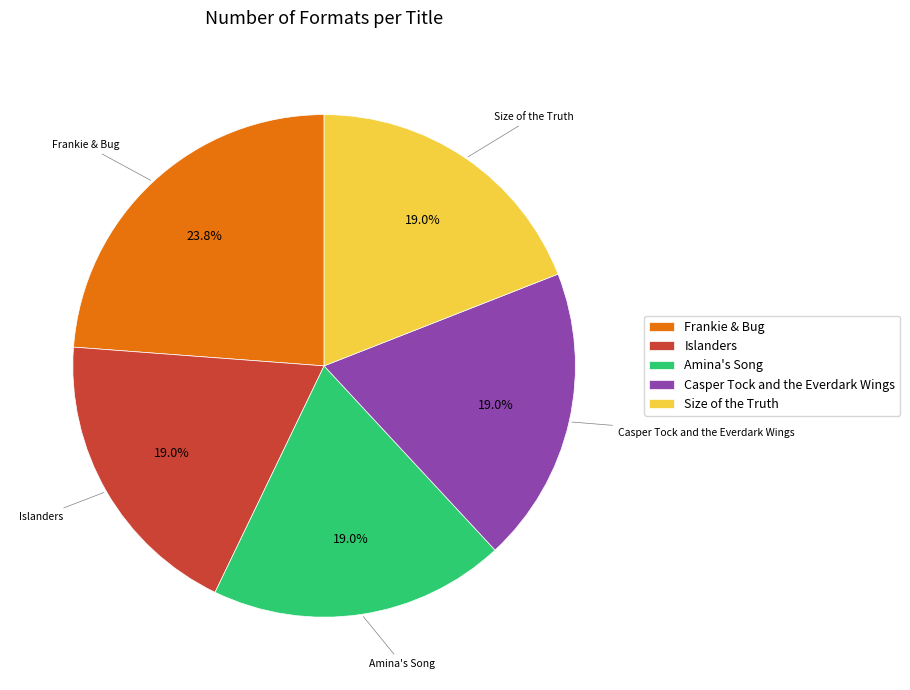

What portion of the pie excludes Amina's Song?

81.0%